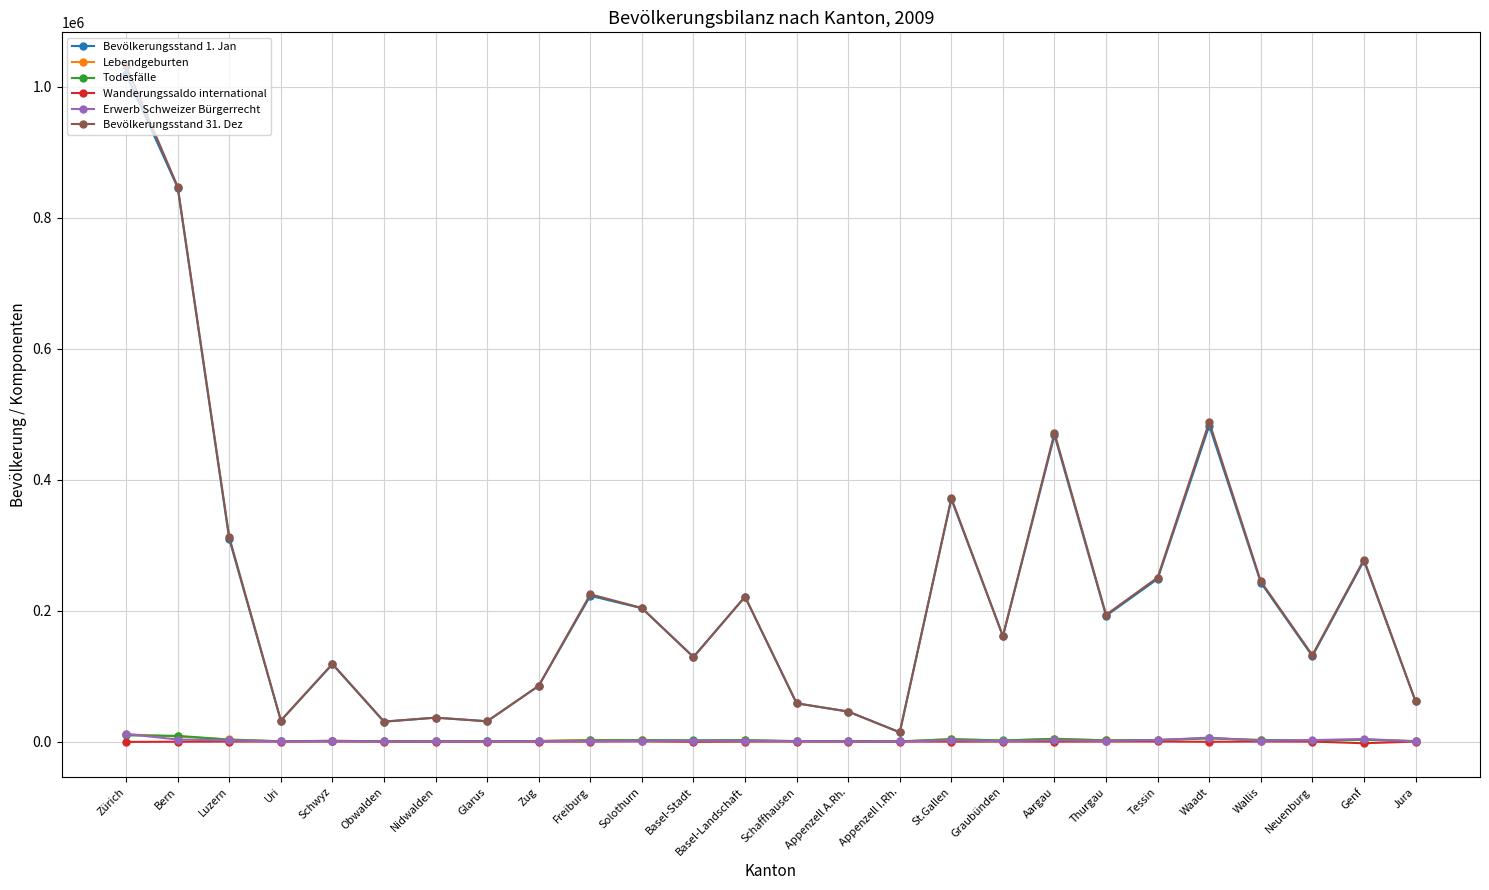

At which category does the chart reach its peak across all series?

Zürich